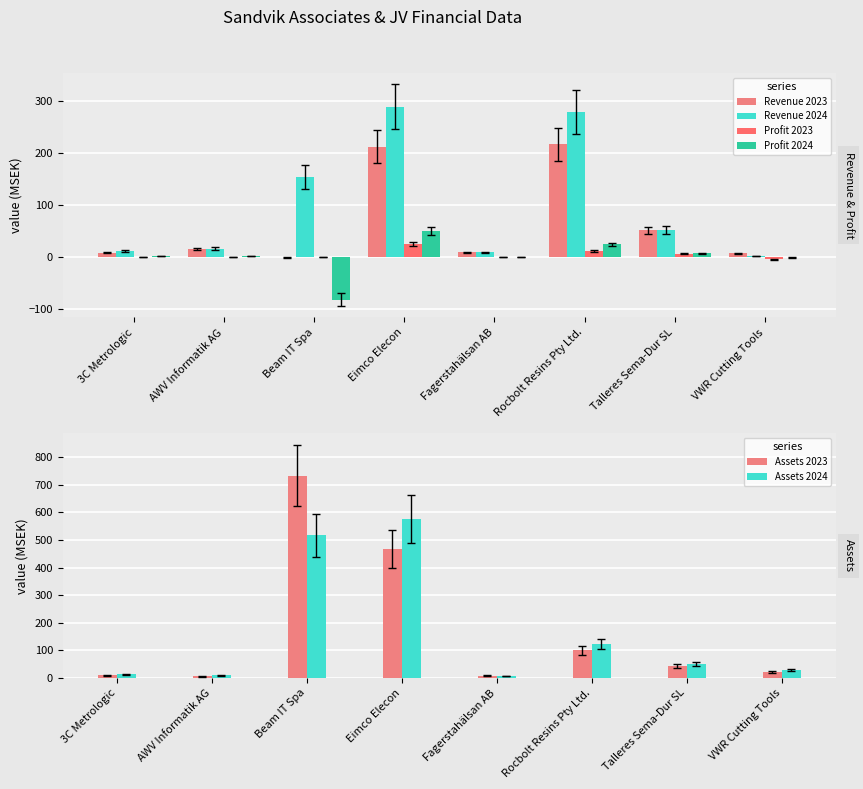

Are the bars horizontal?

No